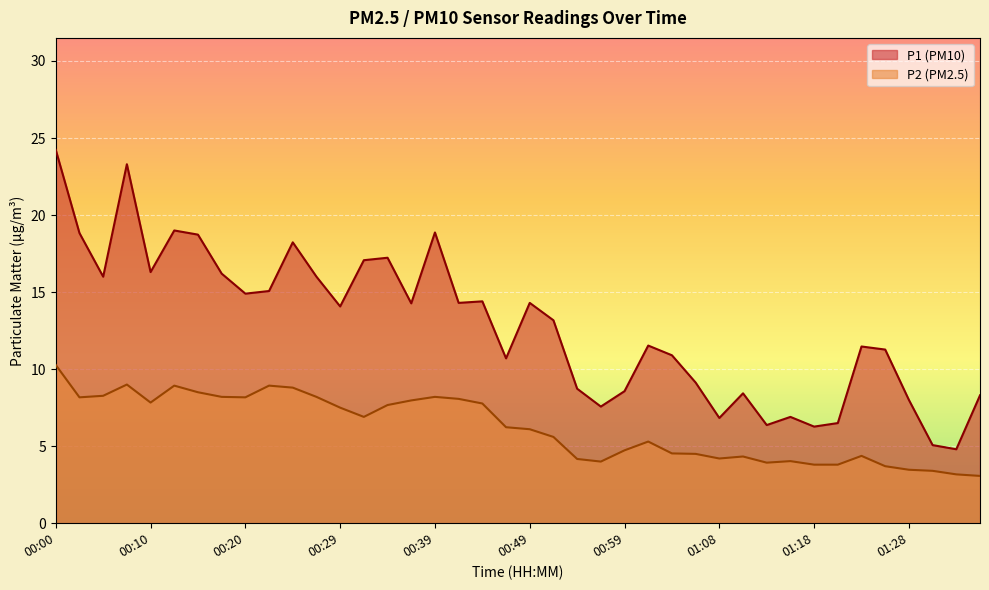

What is the difference between the maximum and minimum values in the P2 series?

7.2